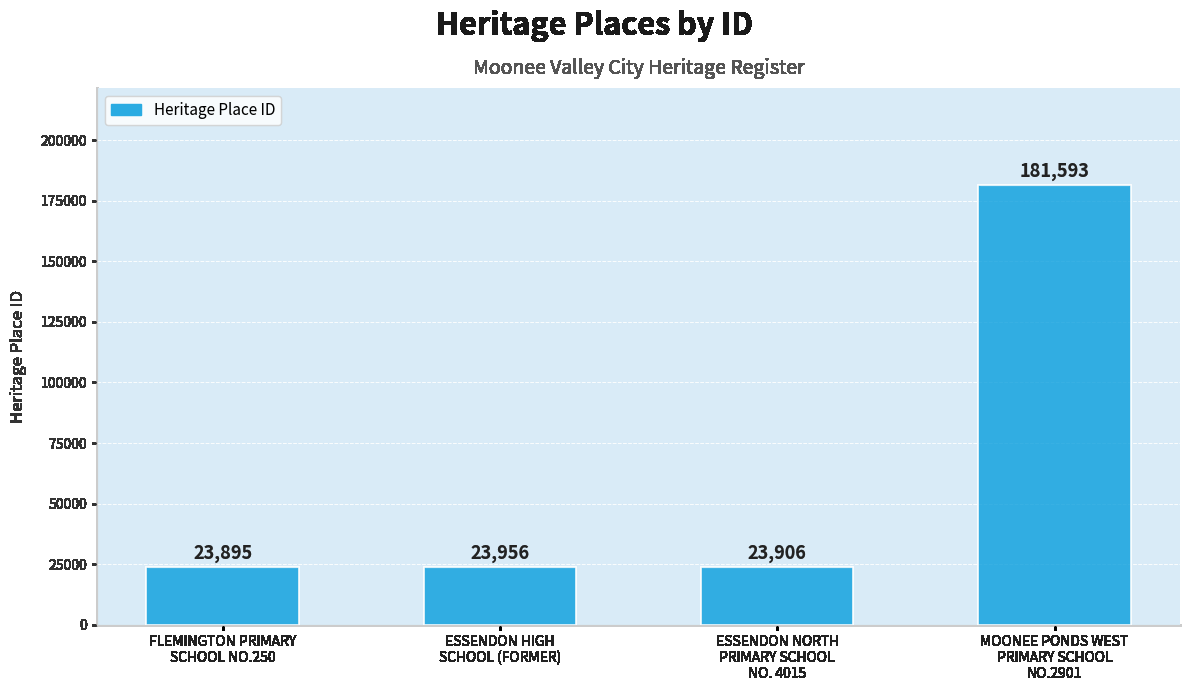

The chart shows a value of 14337 at FLEMINGTON PRIMARY
SCHOOL NO.250. True or false?

False